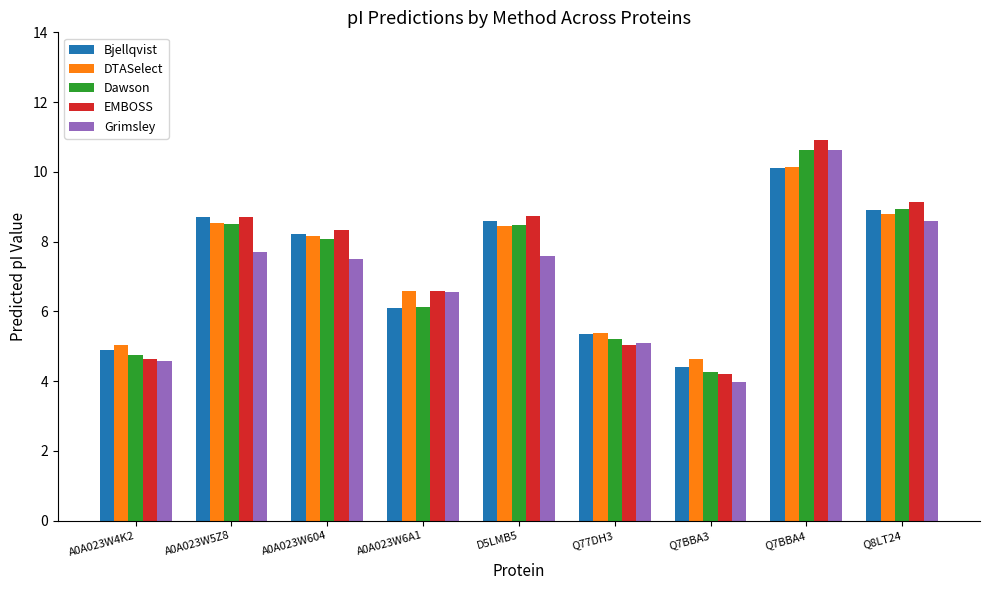

How many data points in Grimsley are above 7?

5